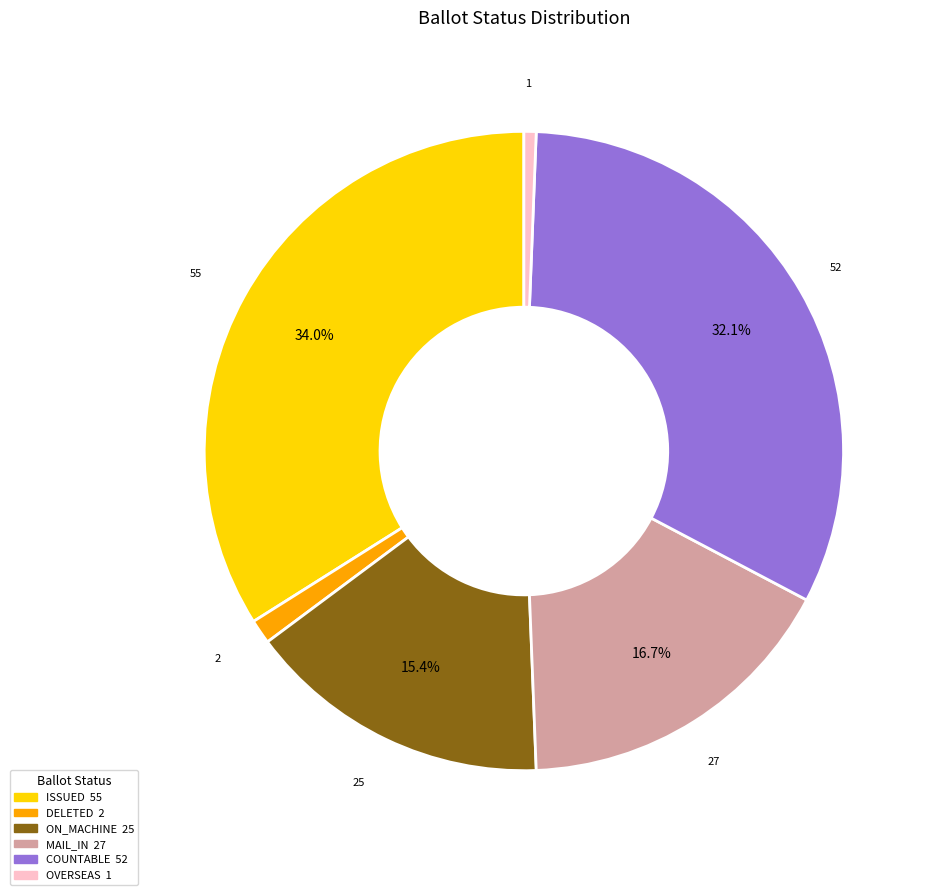

To the nearest percent, what is the average slice percentage?

17%